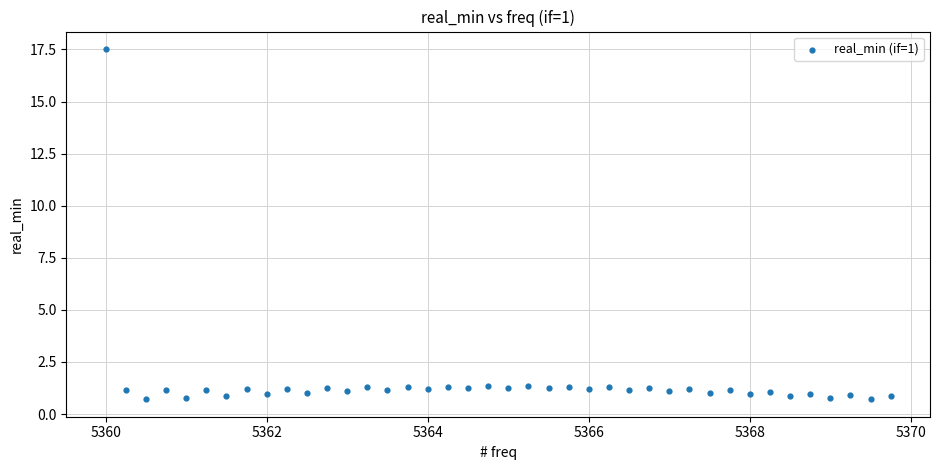

What is the range of X values (max minus min)?

9.8